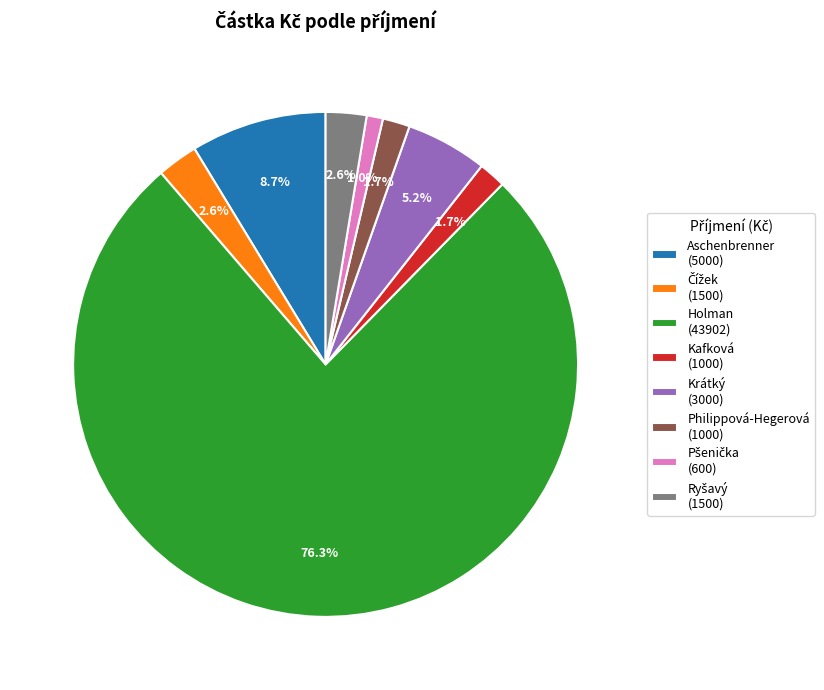

To the nearest percent, what is the difference between the largest and smallest slice percentages?

75%